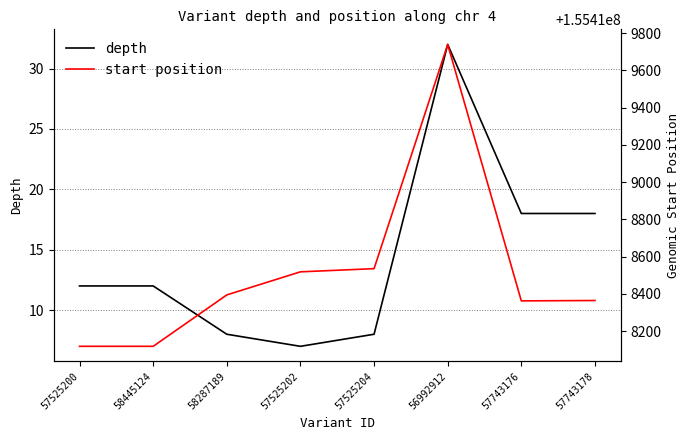

Which category has the lowest value in the depth series?

57525202